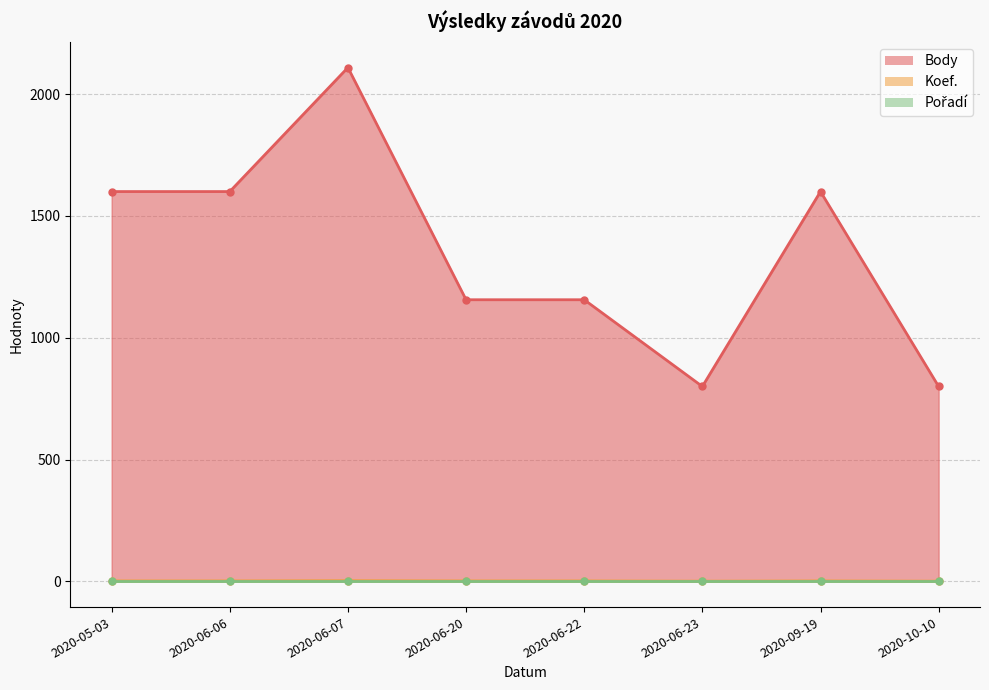

True or false: Koef. and Body intersect in this chart.

False